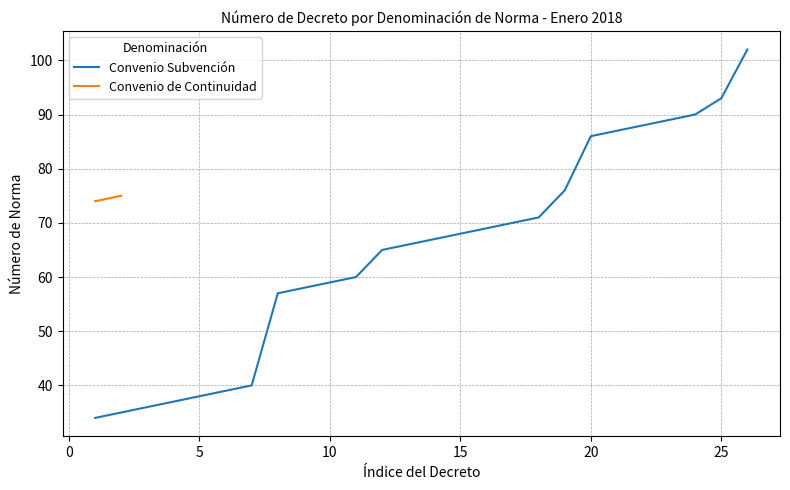

Is it true that Convenio Subvención equals 118 at 20?

False